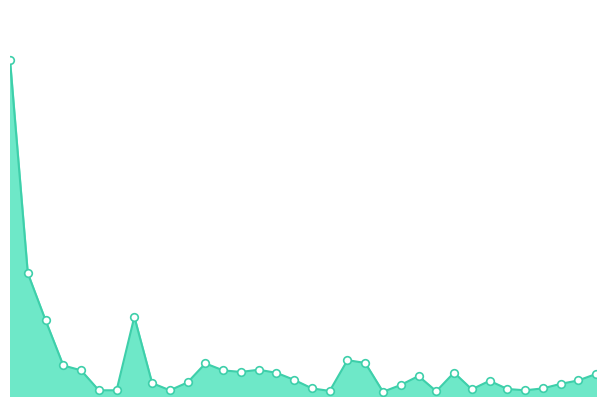

How many lines are shown in the chart?

1